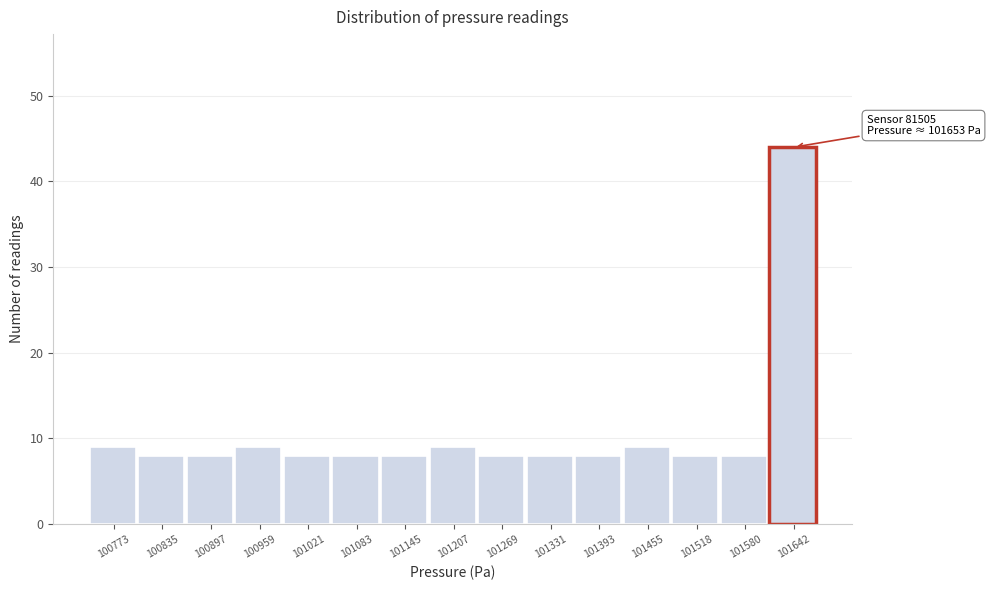

Which range on the x-axis has the tallest bar?

101610 to 101670